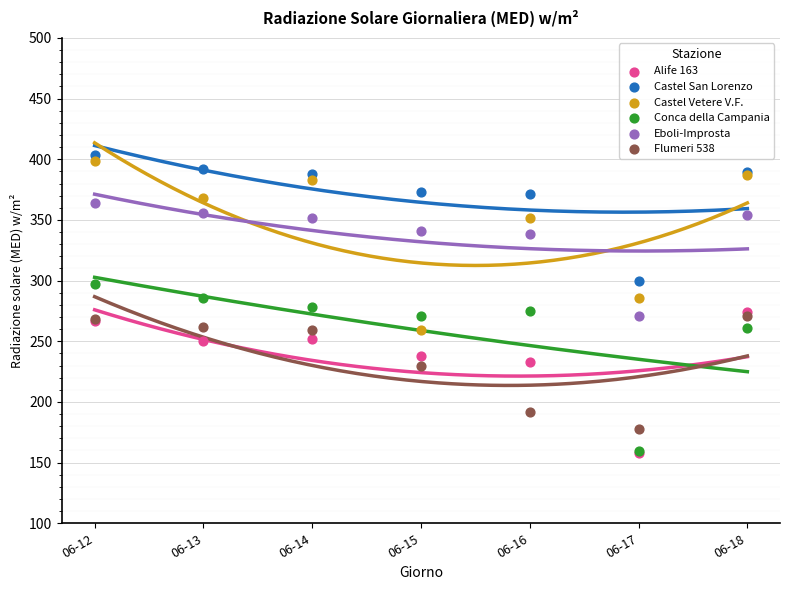

Which series reaches the maximum Y coordinate?

Castel San Lorenzo